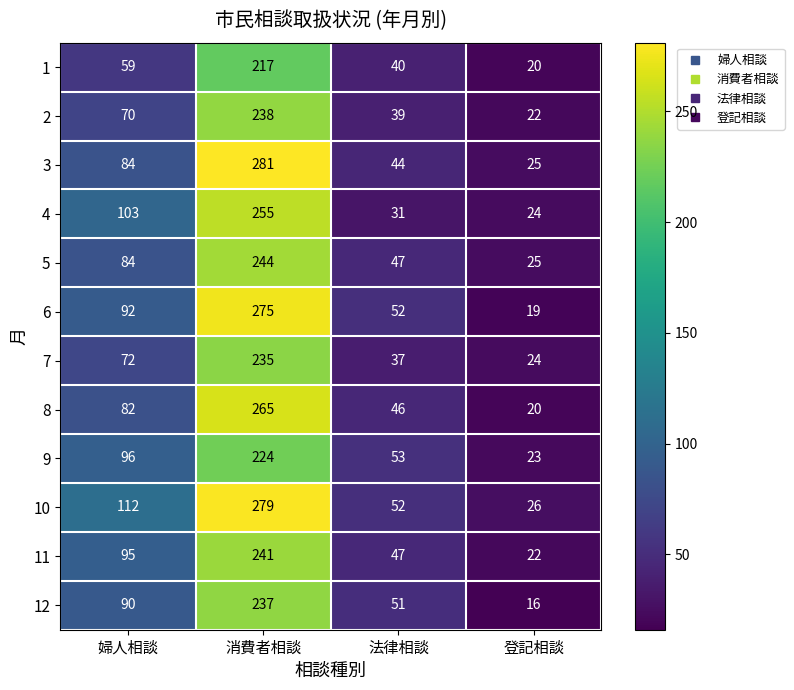

The 10 series shows 52 at 法律相談. True or false?

True